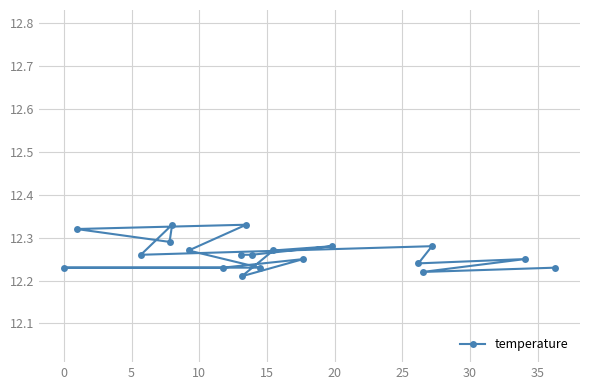

Count the values in the range 12 to 13.

20